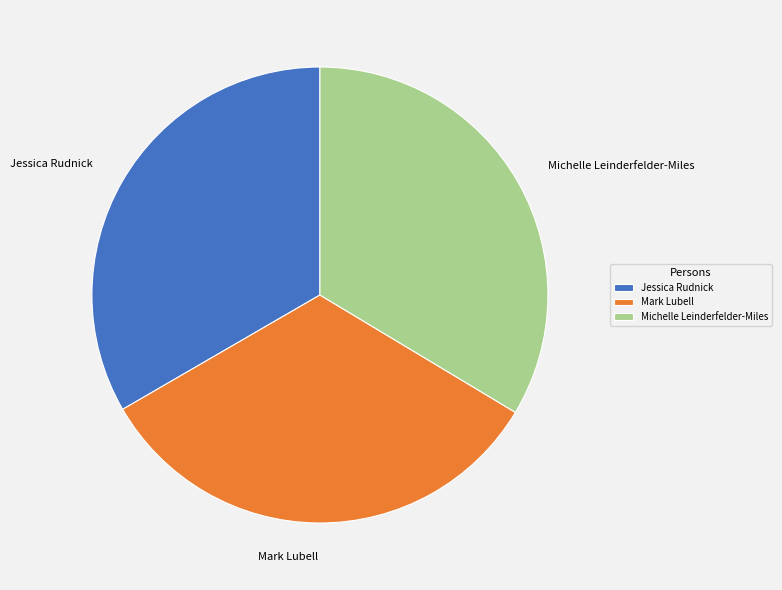

Does any single category account for the majority?

No